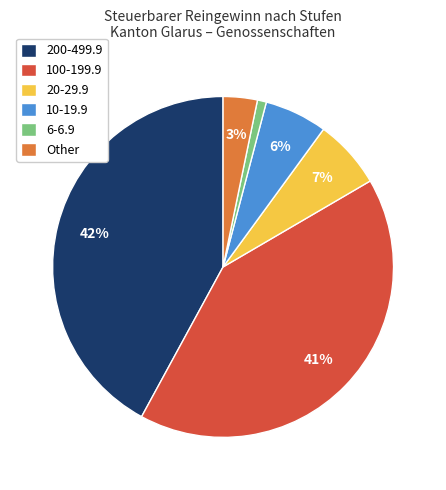

Do Other and 20-29.9 together represent more than half of the pie?

No